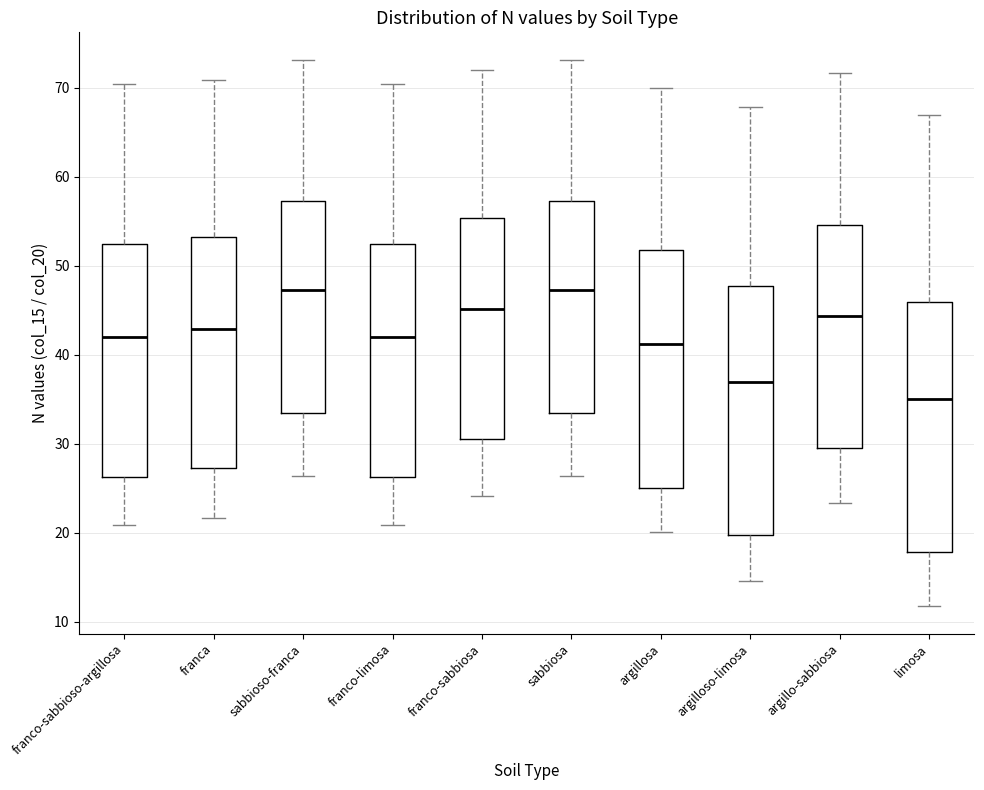

Which box's median line is the lowest?

limosa